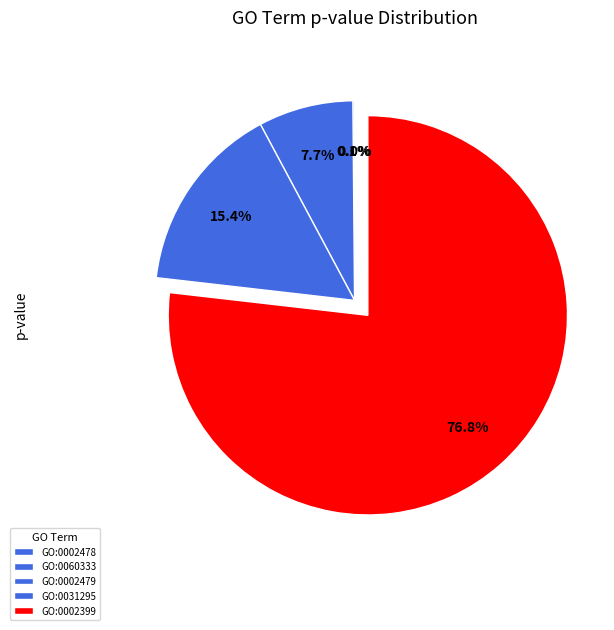

To the nearest percent, what is the average slice percentage?

20%